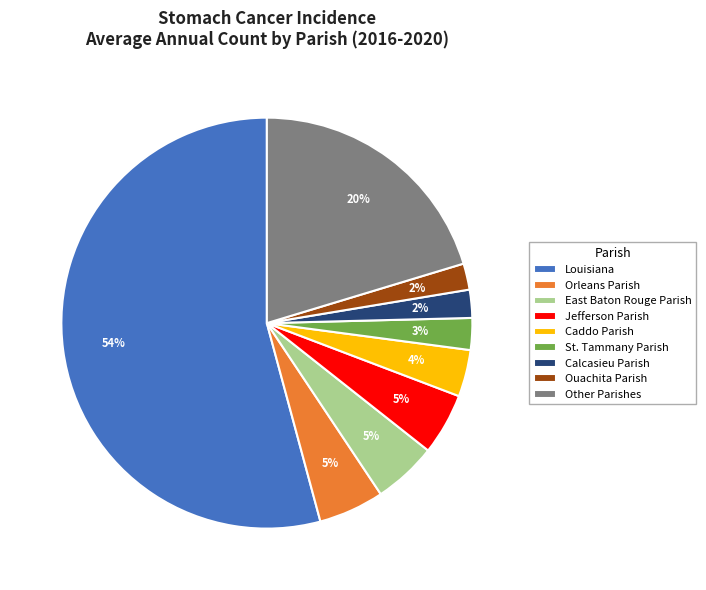

Combined, do Ouachita Parish and Orleans Parish account for over 50%?

No